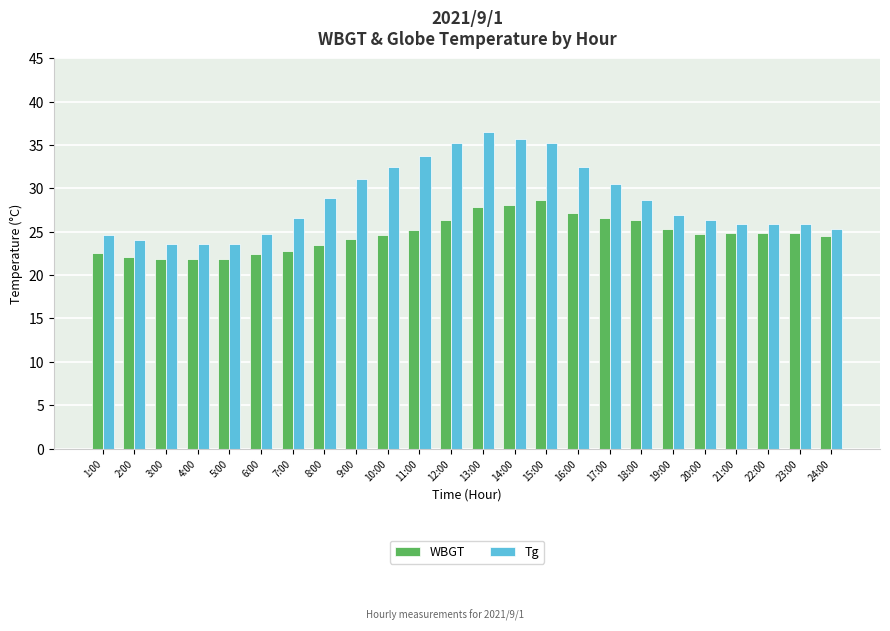

At how many categories does at least one series exceed 30?

9